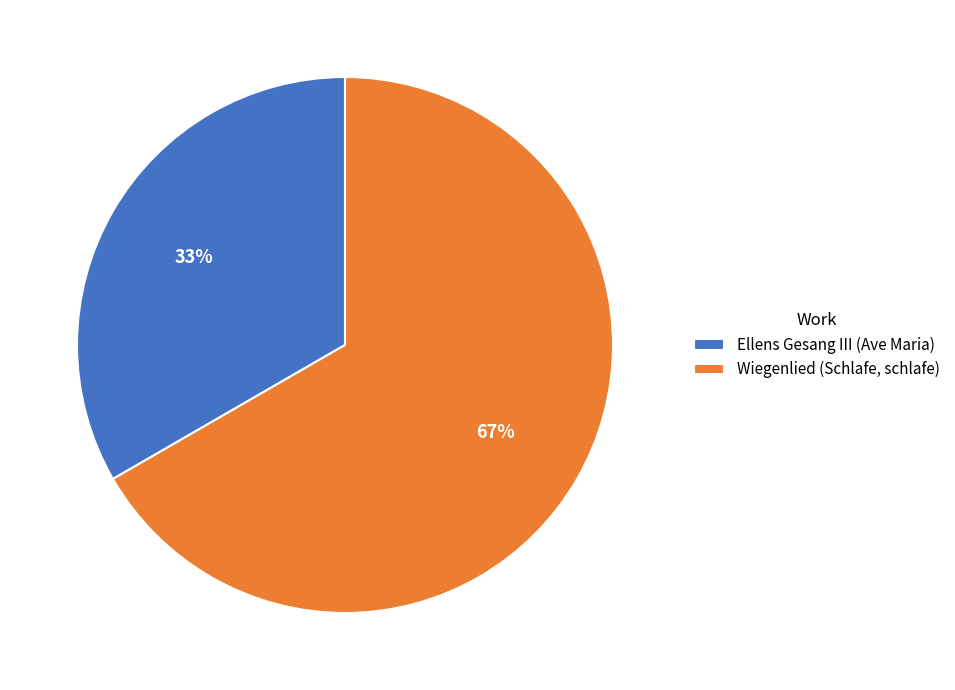

What is the majority slice?

Wiegenlied (Schlafe, schlafe)